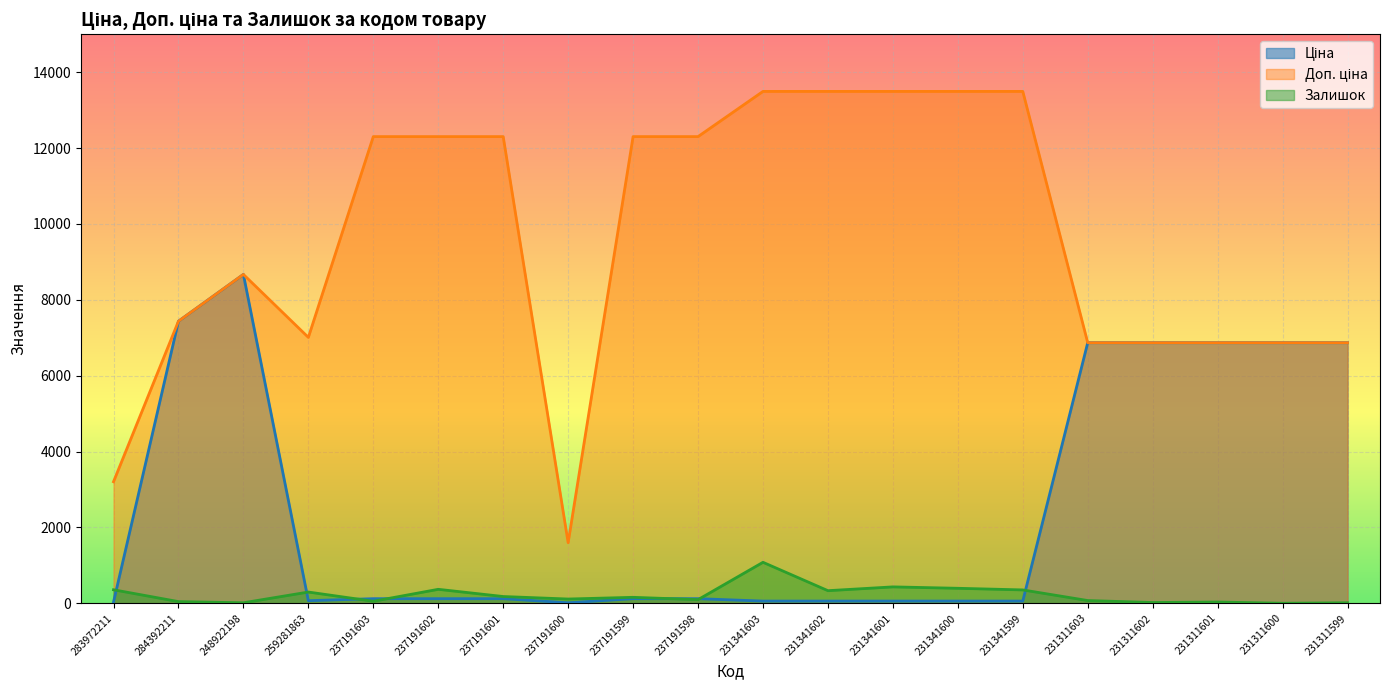

What is the label of the 7th point from the left?

237191601